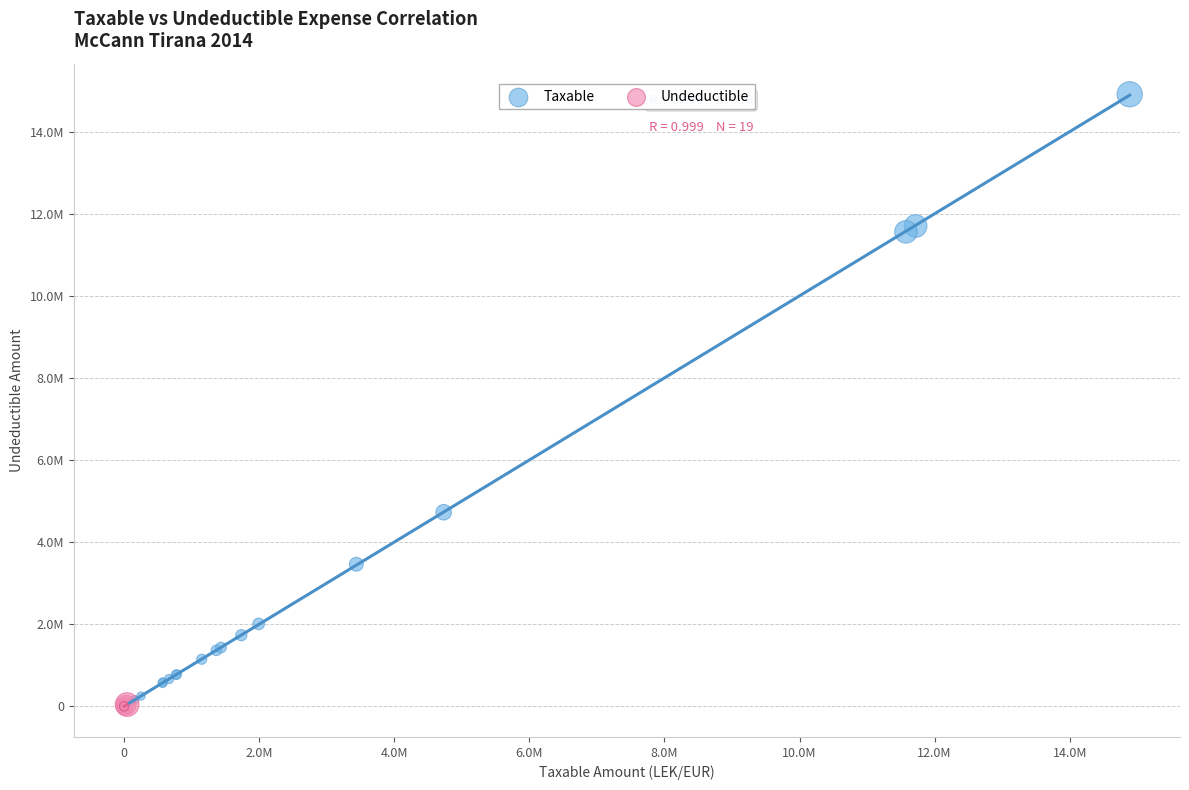

Which series has the widest spread of Y values?

Taxable